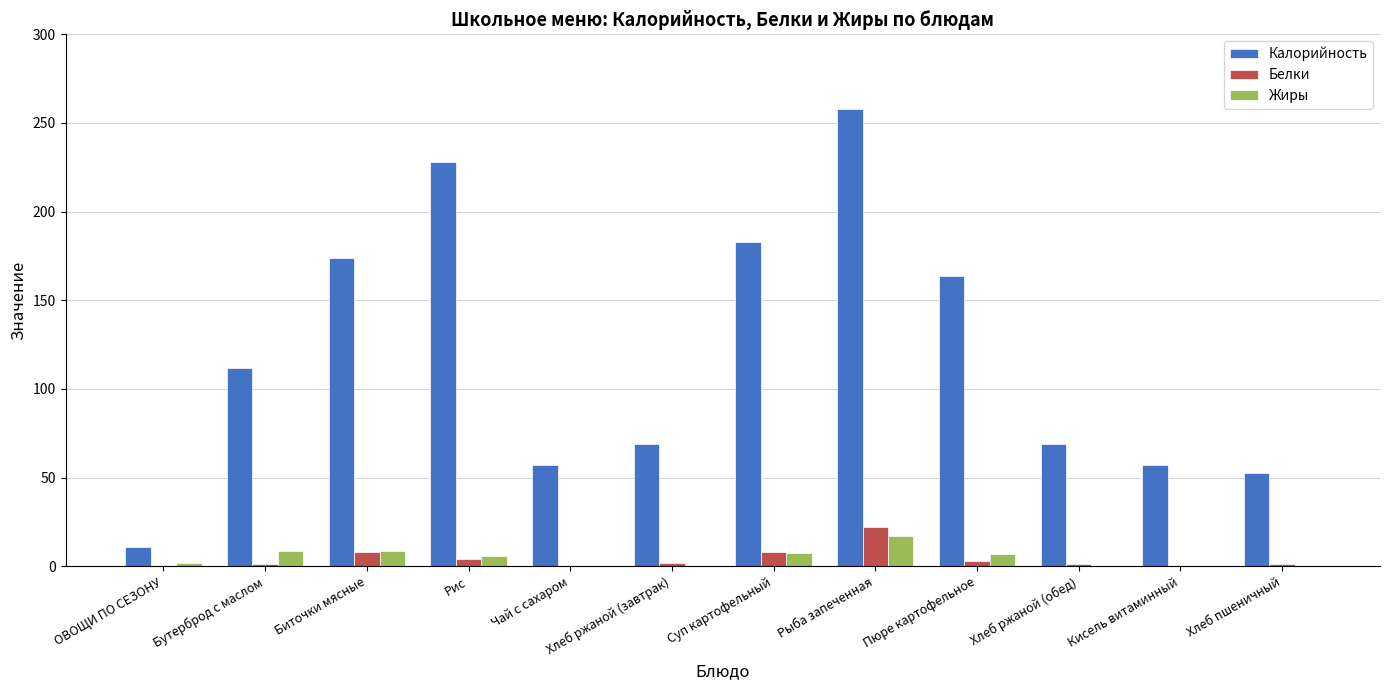

Between Рыба запеченная and Пюре картофельное, which series saw the biggest shift?

Калорийность